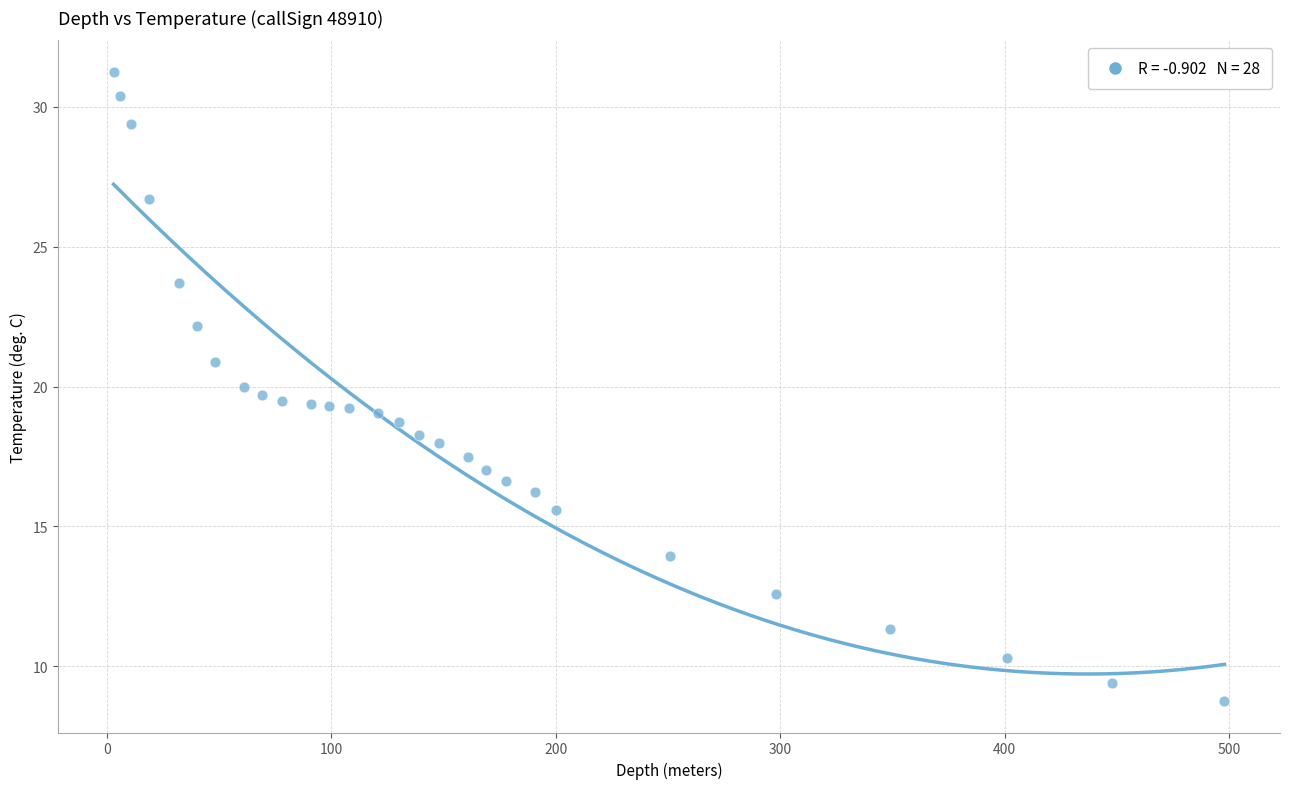

What is the range of X values (max minus min)?

495.0